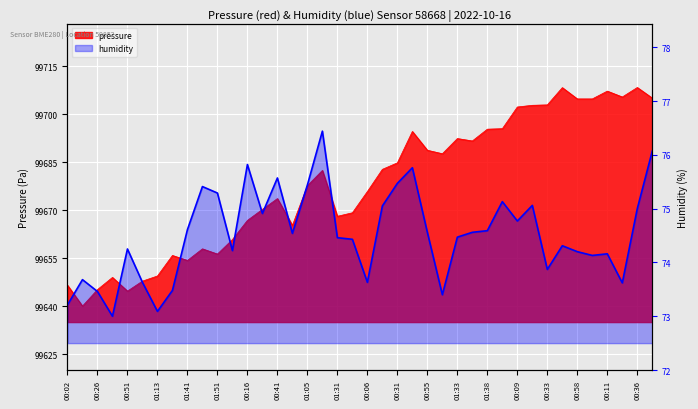

What are all the series names shown in the legend?

pressure, humidity